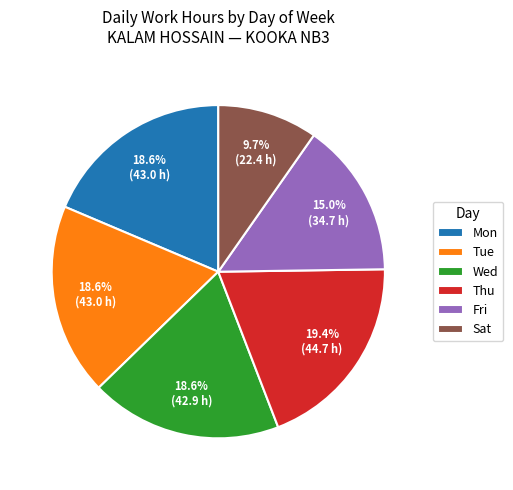

What is the smallest slice in the pie chart?

Sat